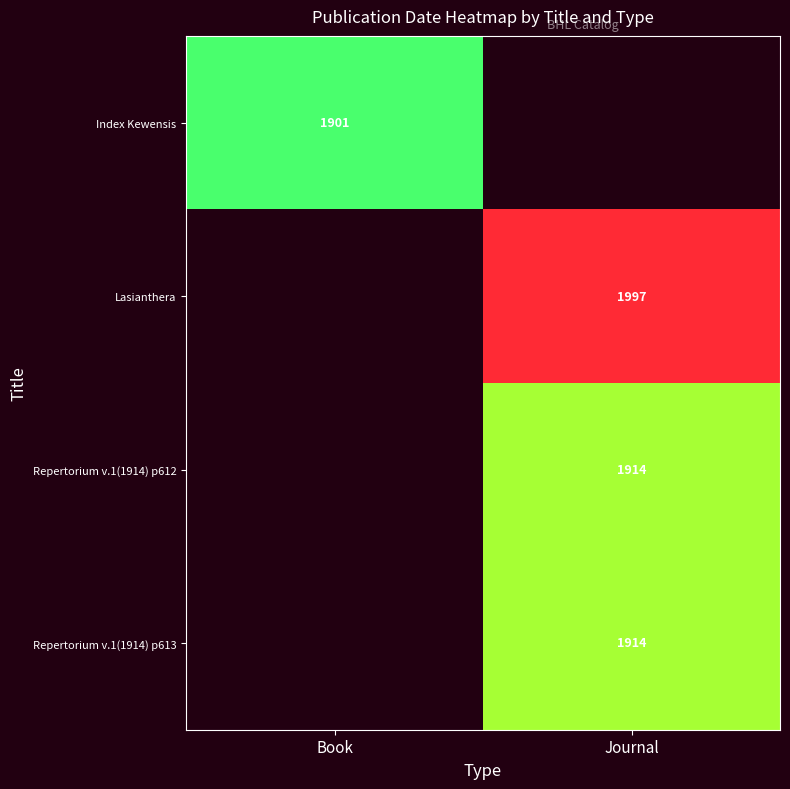

Is the value of Index Kewensis at Book greater than the value of Repertorium v.1(1914) p612 at Journal?

No